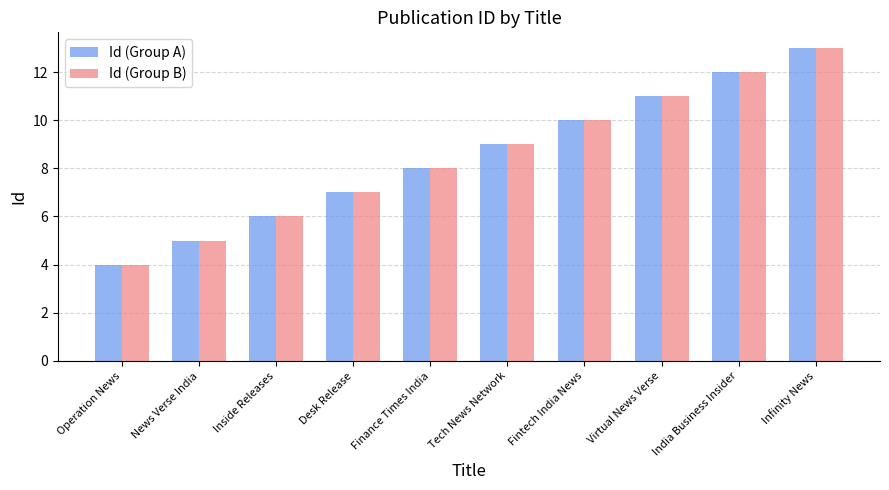

At which category does the chart reach its peak across all series?

Infinity News